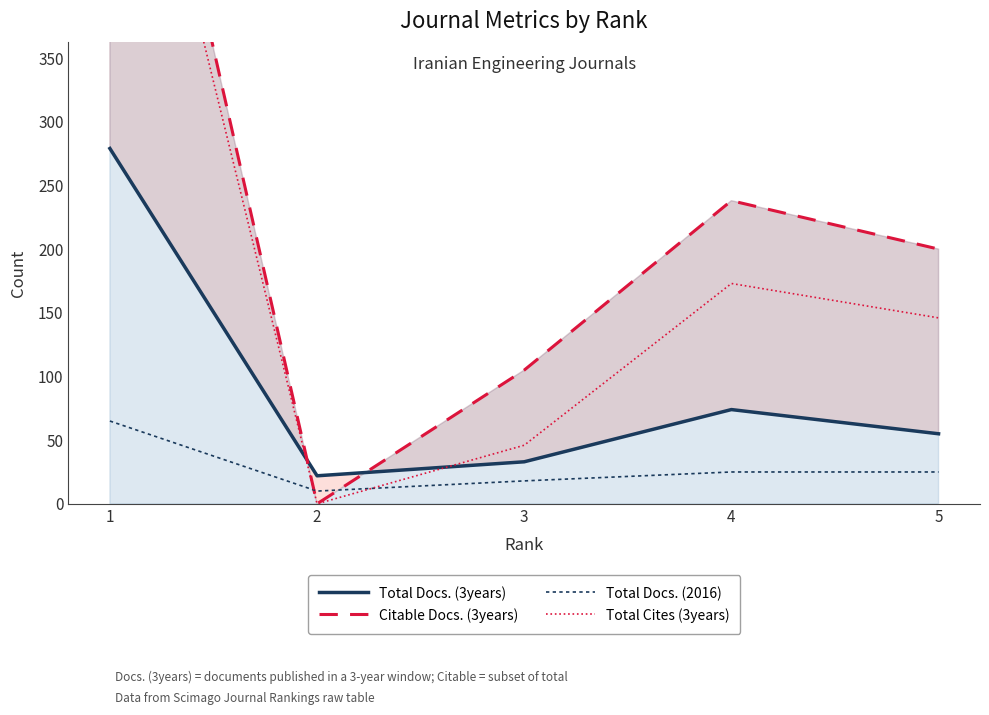

Reading right to left, transcribe all the data shown in this chart.

Total Docs. (3years): 55	74	33	22	279
Citable Docs. (3years): 200	238	105	0	715
Total Docs. (2016): 25	25	18	10	65
Total Cites (3years): 146	173	46	0	663